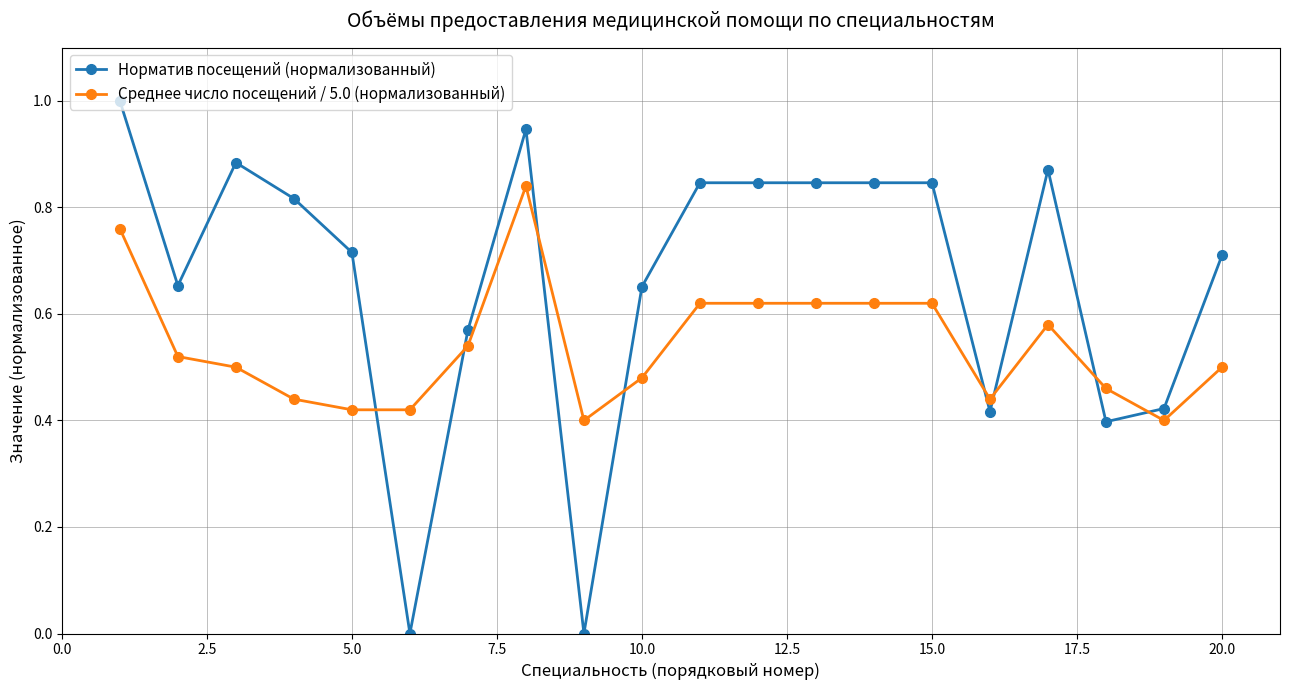

Rank the series by their average value, from highest to lowest.

Норматив посещений (нормализованный), Среднее число посещений / 5.0 (нормализованный)